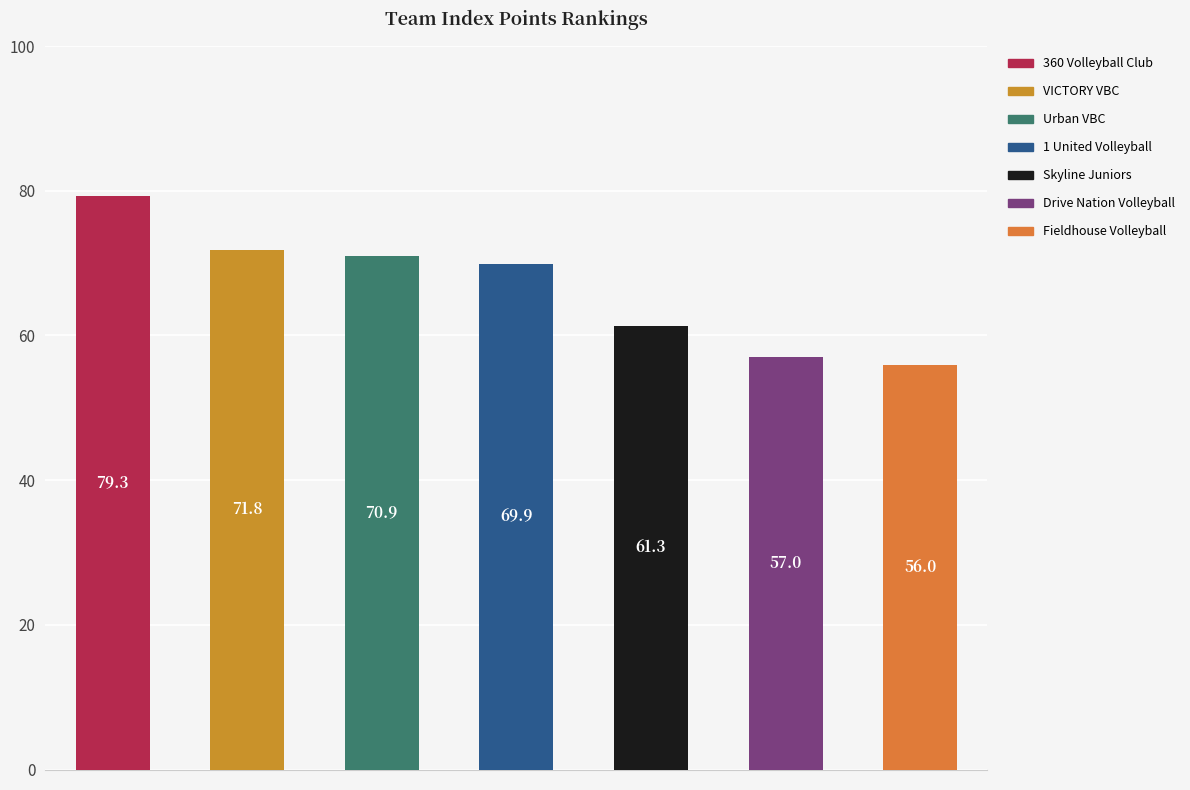

At which label does the data first exceed 69?

360 Volleyball Club